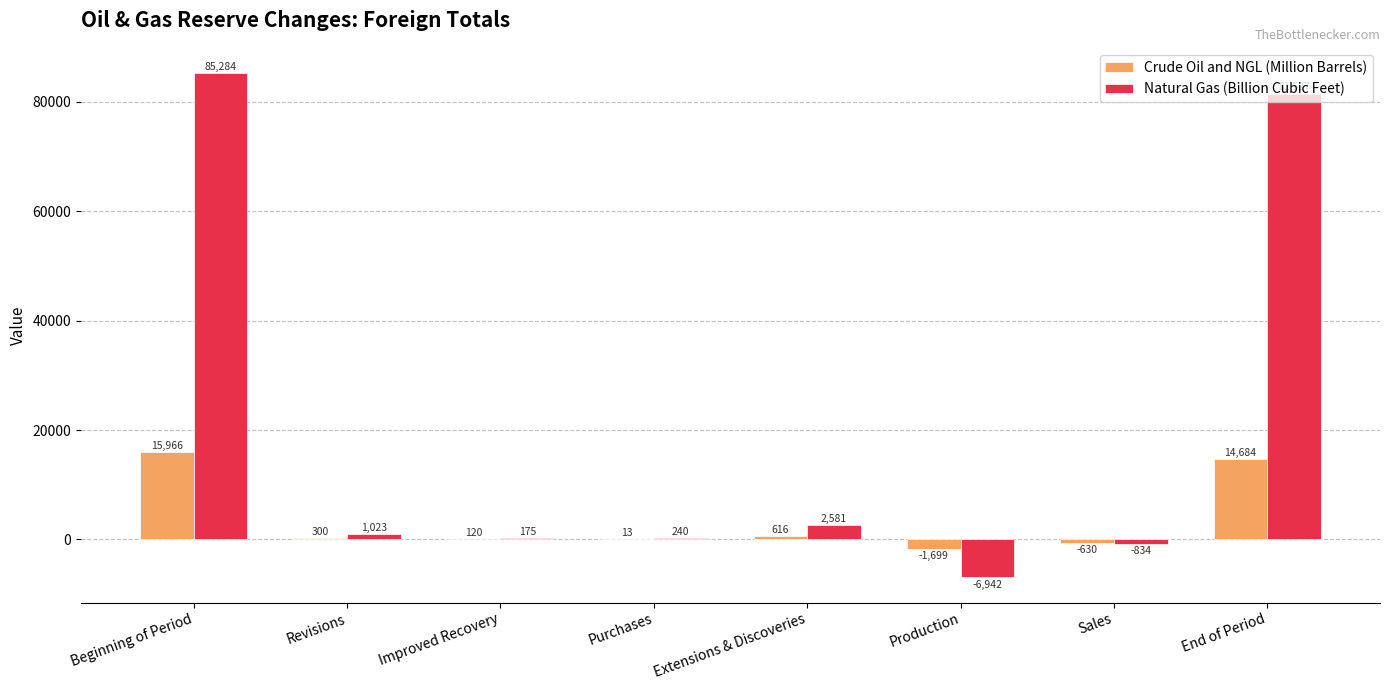

Read the Natural Gas (Billion Cubic Feet) value at Beginning of Period, to the nearest 50.

85300